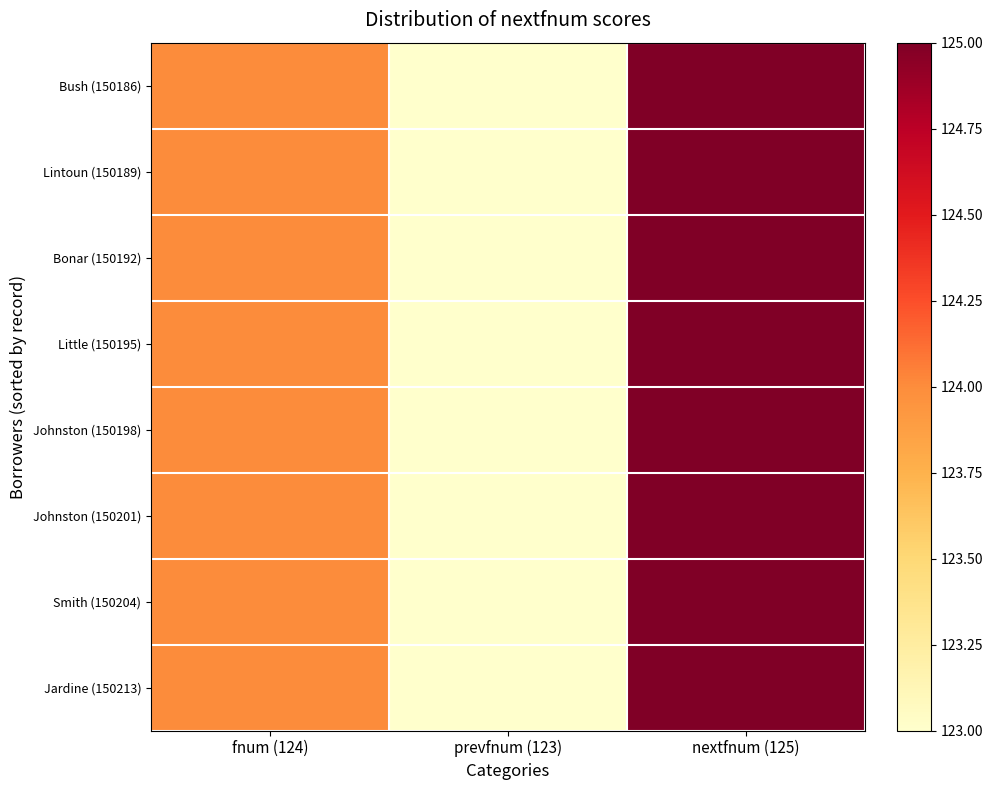

At which category does the chart reach its minimum across all series?

prevfnum (123)